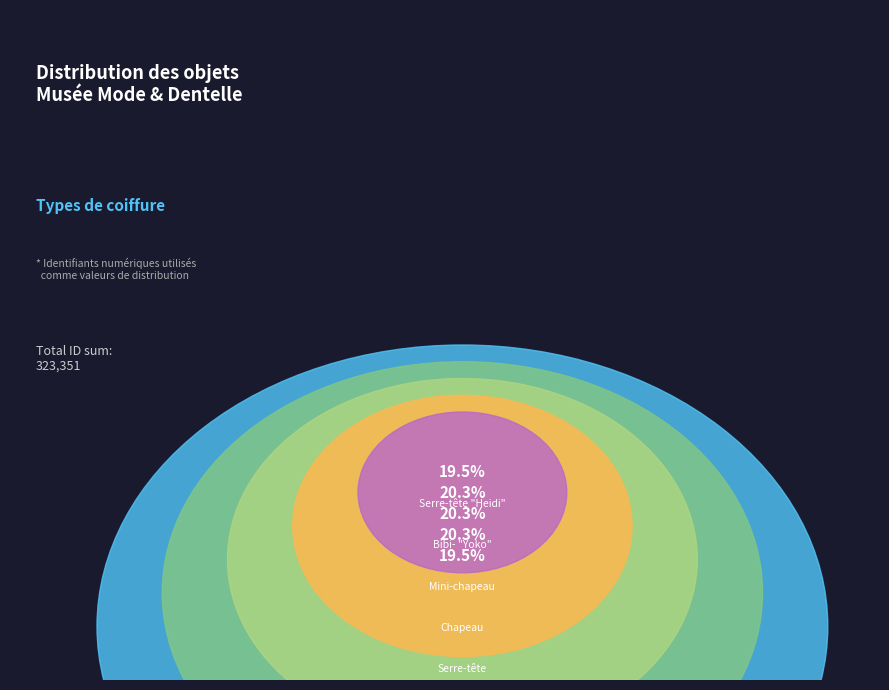

To the nearest percent, what portion does Mini-chapeau represent?

20%